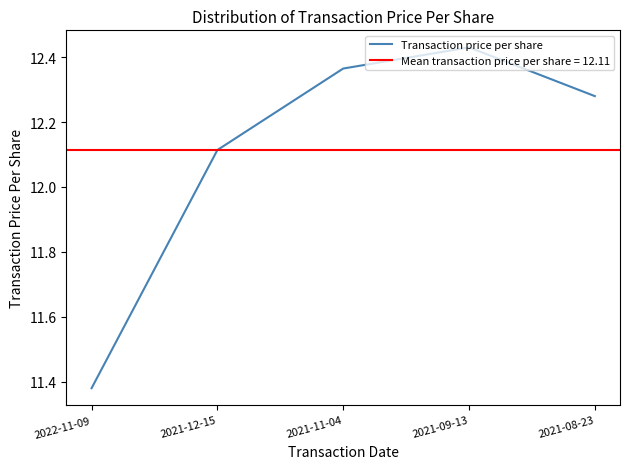

What is the label of the 3rd point from the left?

2021-11-04